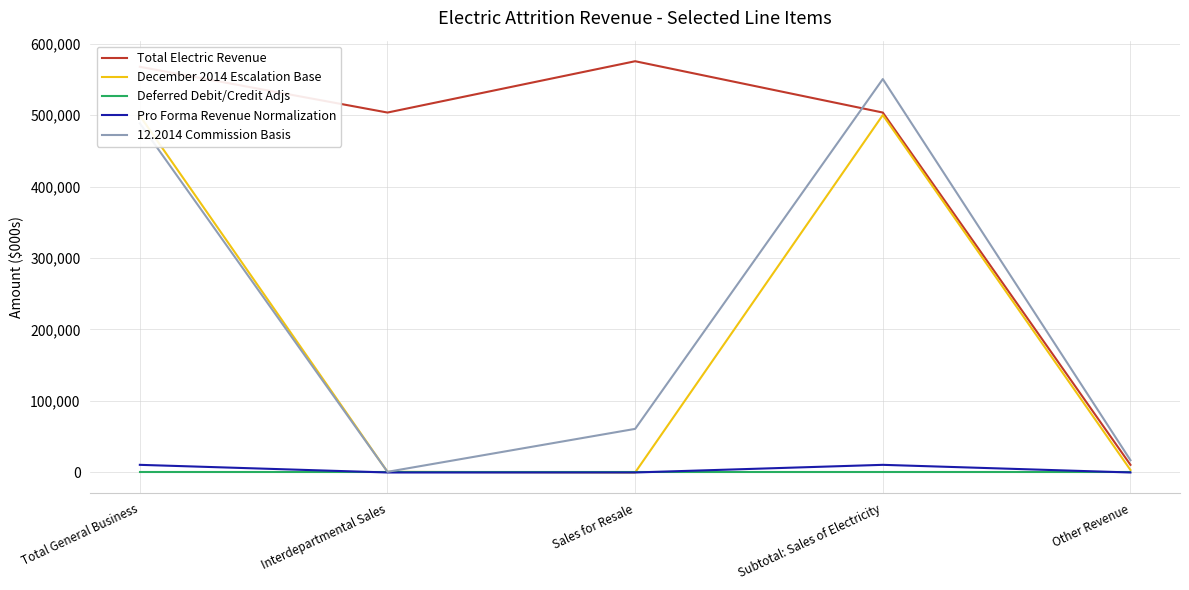

Between Total General Business and Other Revenue, which series saw the biggest shift?

Total Electric Revenue